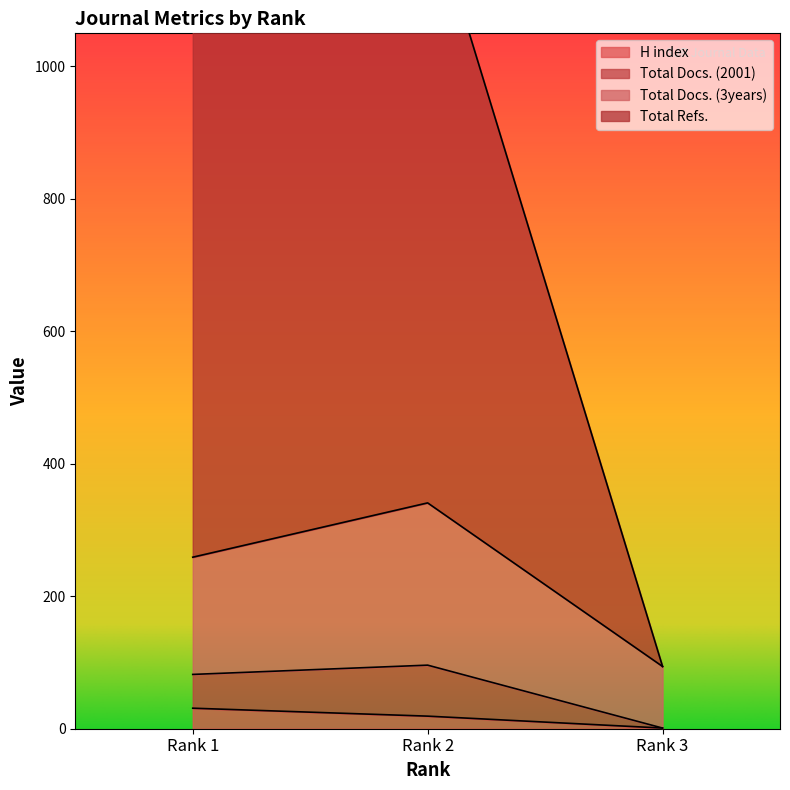

Between Rank 3 and Rank 2, which is larger?

Rank 2